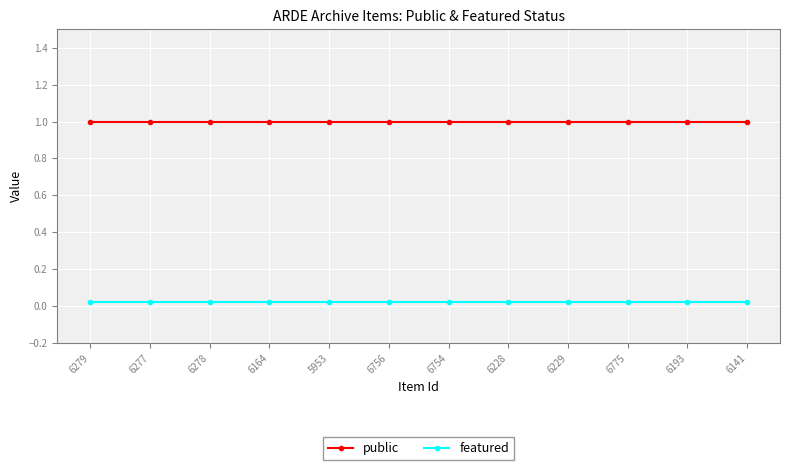

Between 6775 and 5953, which is larger?

6775